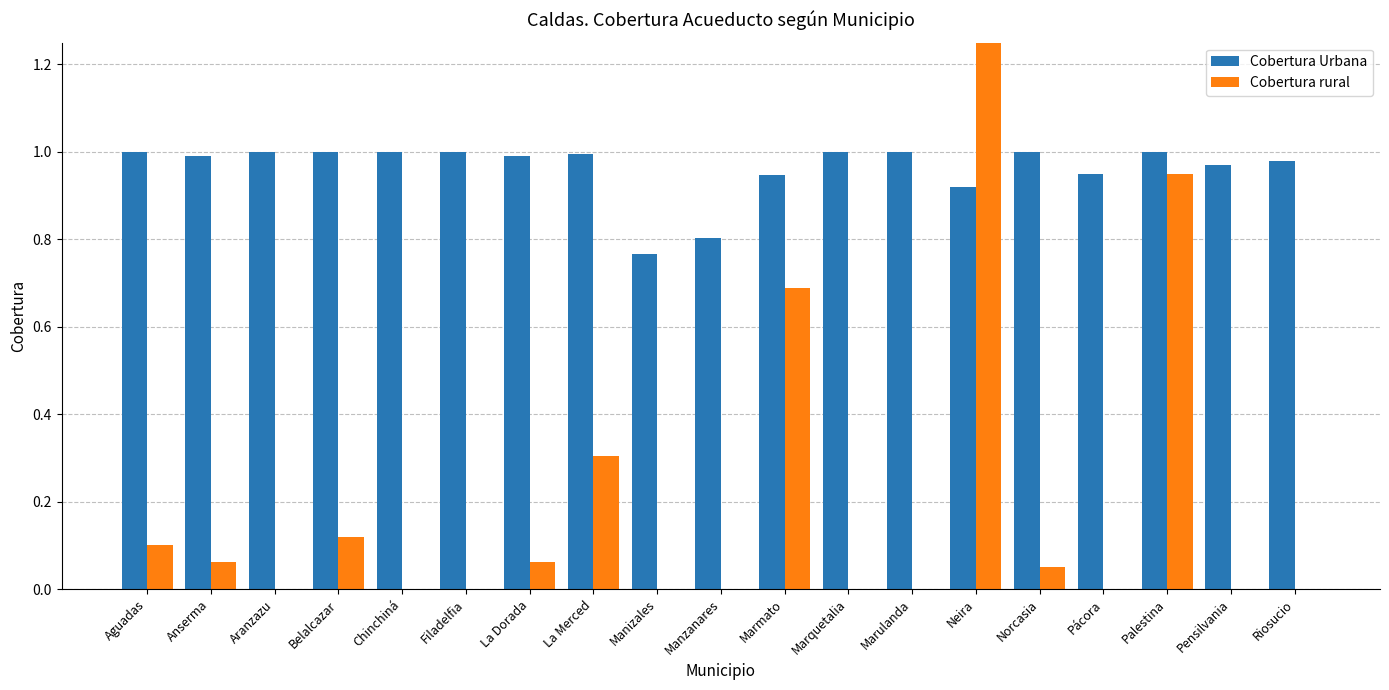

What is the label of the 8th bar from the left?

La Merced